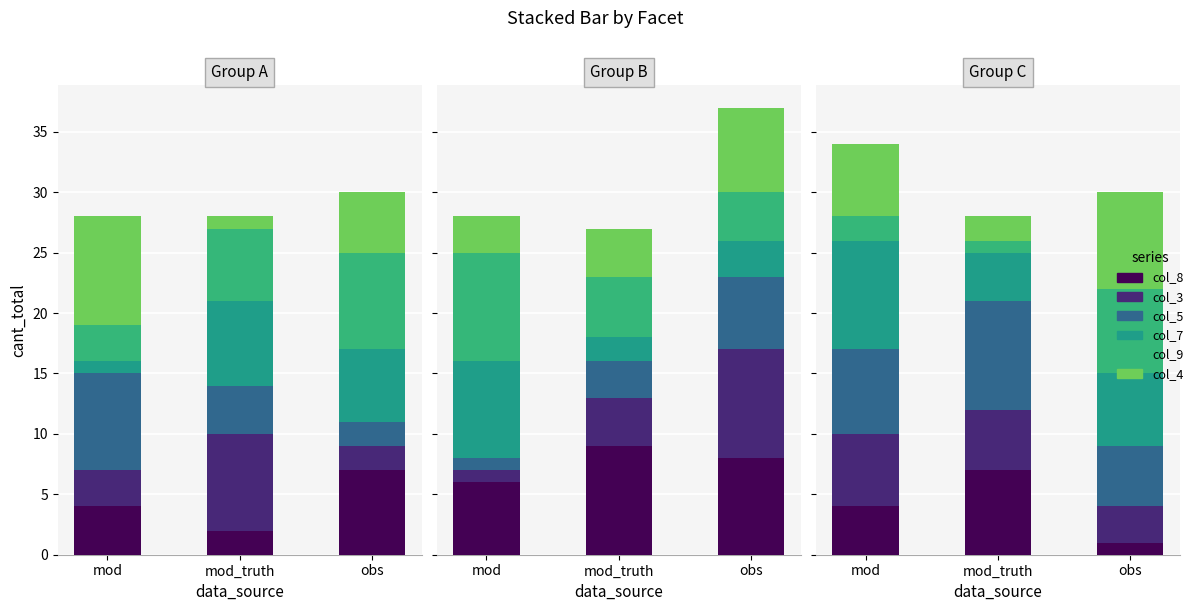

What is the label of the 3rd bar from the right?

mod